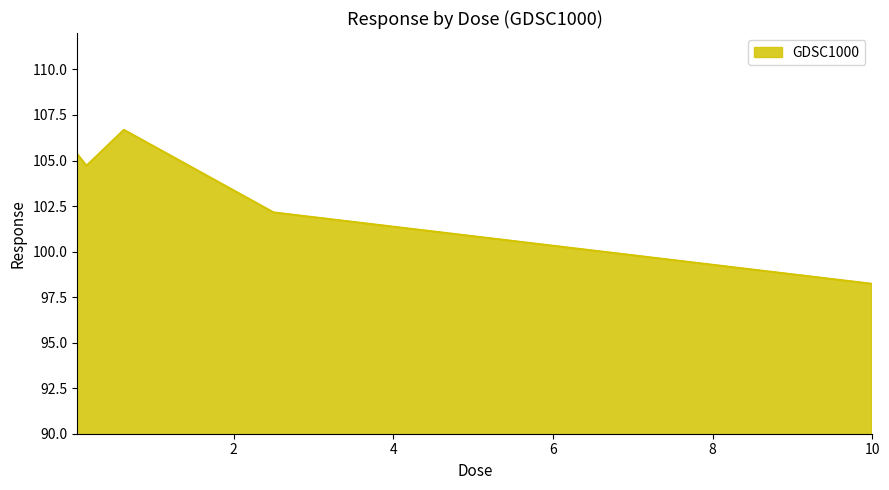

How many lines are shown in the chart?

1